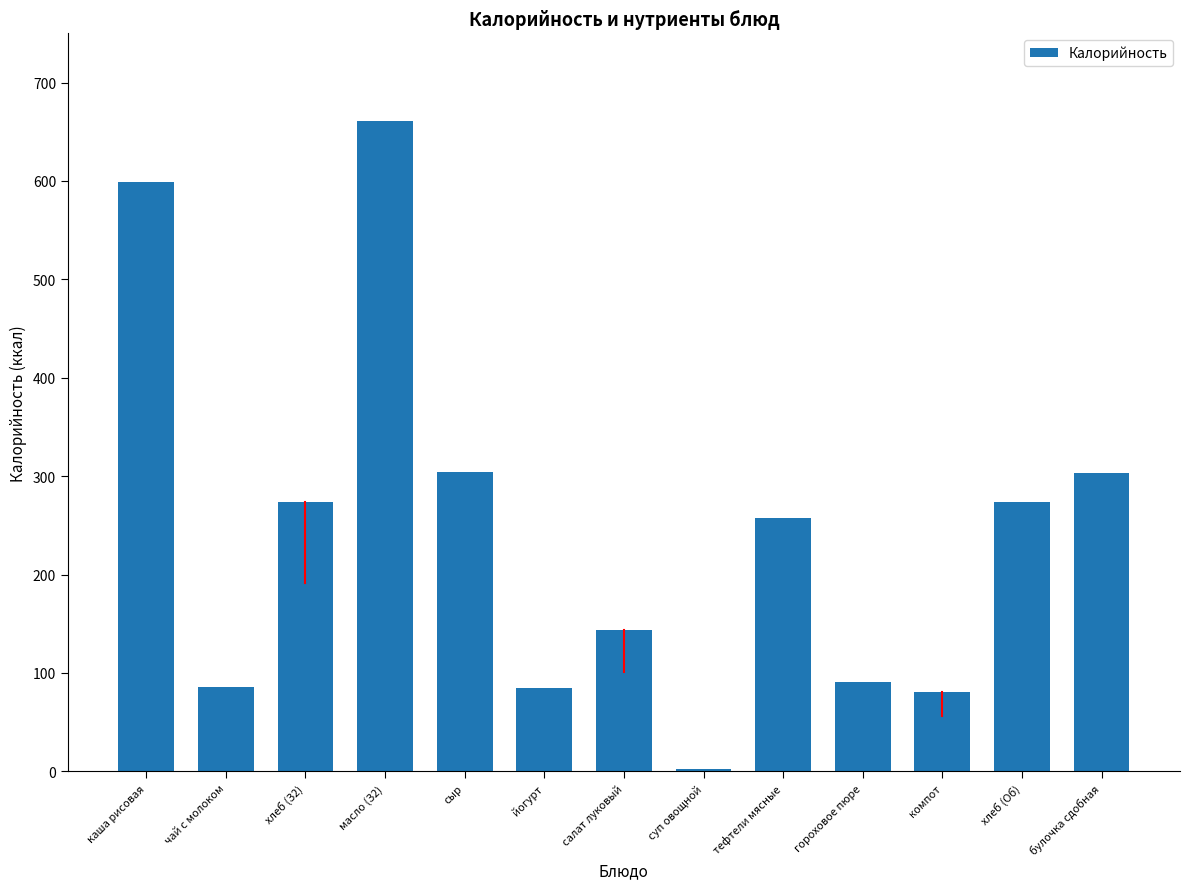

What is the ratio of the value at масло (З2) to the value at тефтели мясные?

2.6